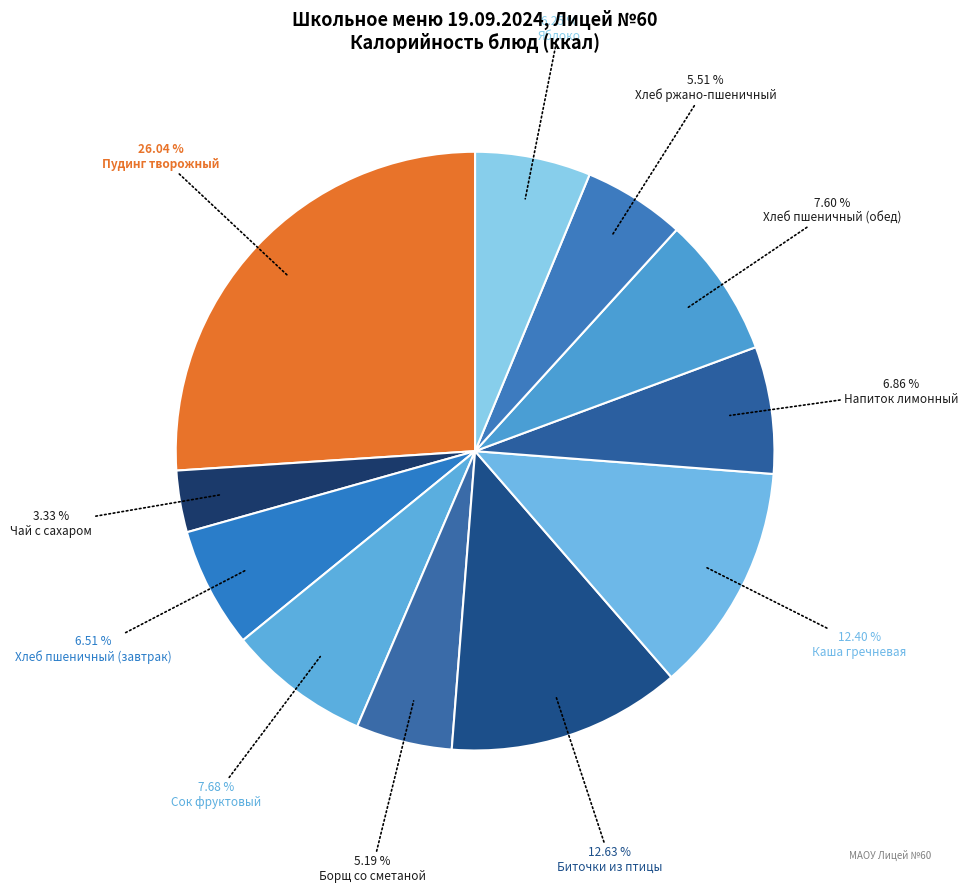

Which has a higher value, Биточки из птицы or Пудинг творожный?

Пудинг творожный